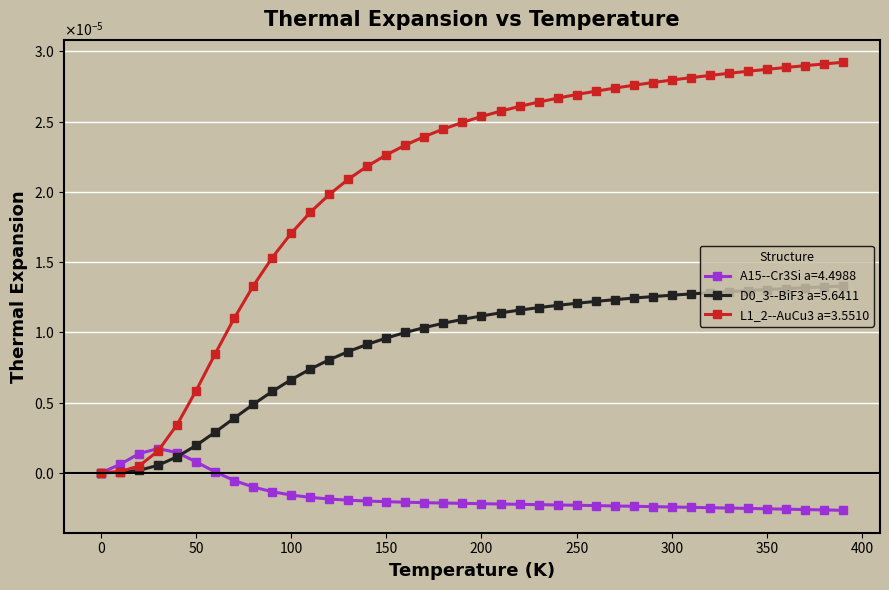

Does the chart have visible grid lines?

Yes